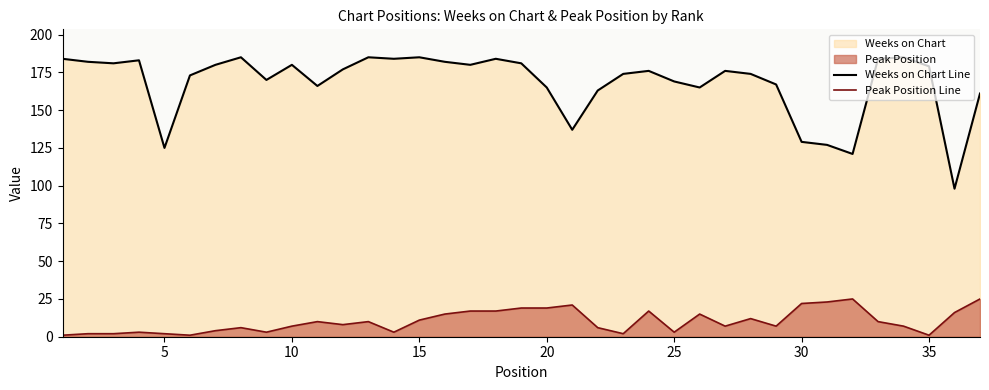

What is the maximum value for Weeks on Chart Line?

185